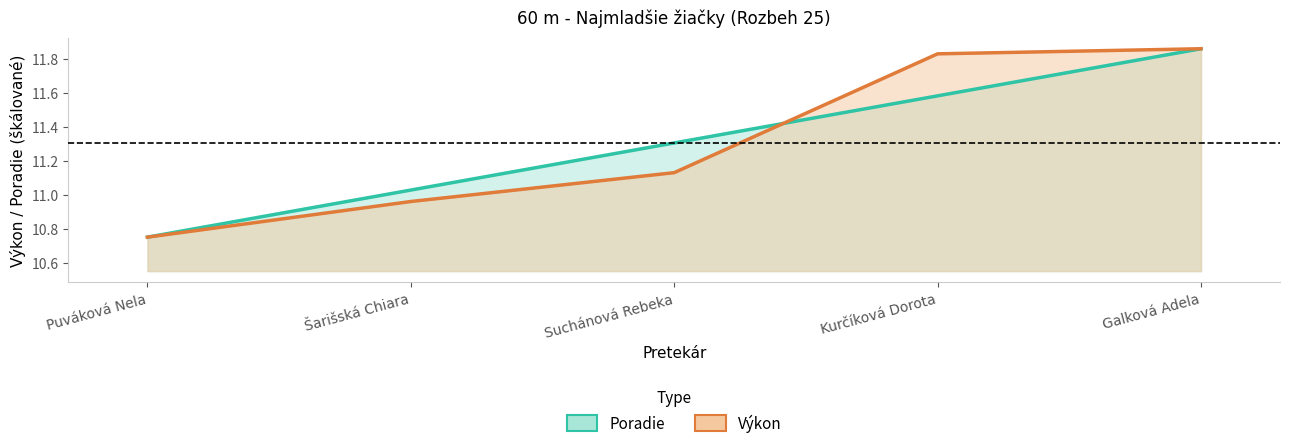

How many lines are shown in the chart?

2